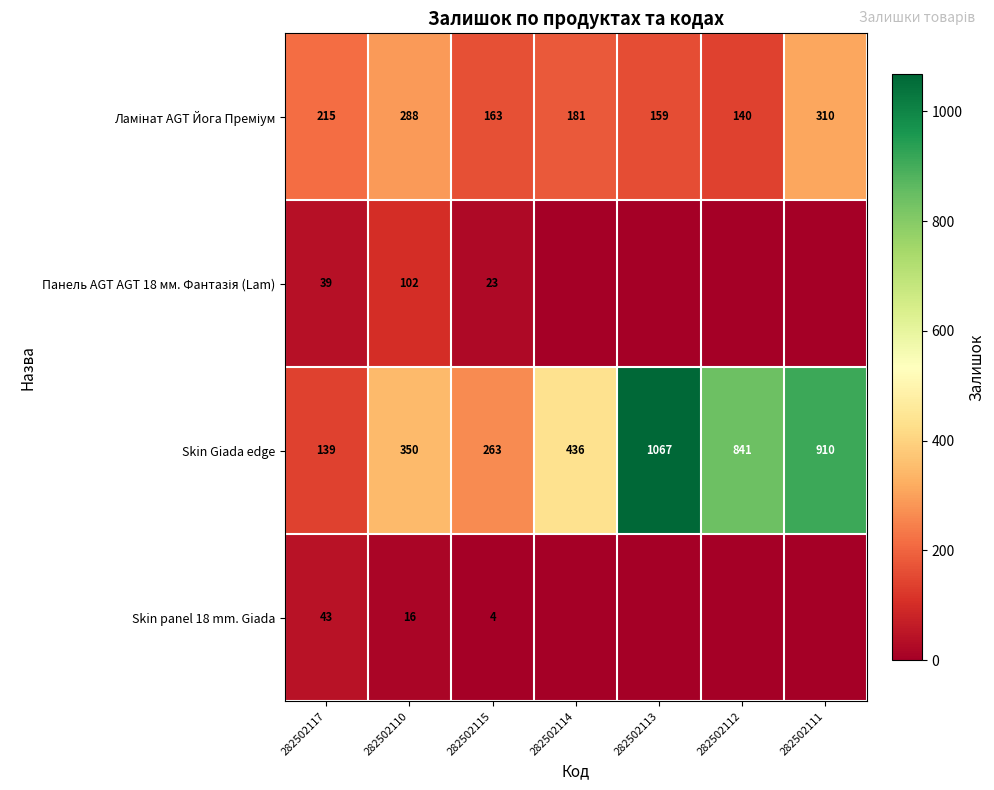

Read the Skin Giada edge value at 282502115, to the nearest 10.

260